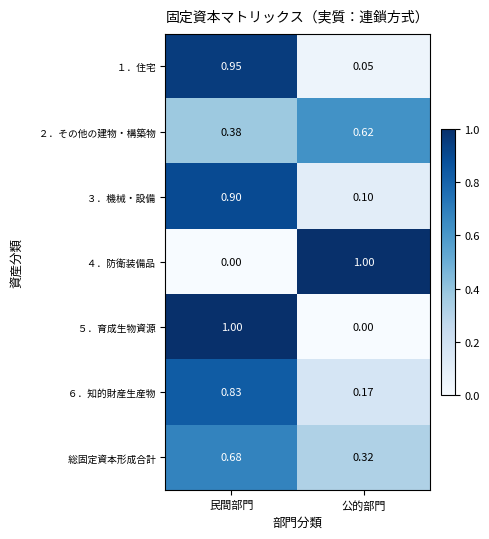

At which category is the sum across all series the highest?

民間部門